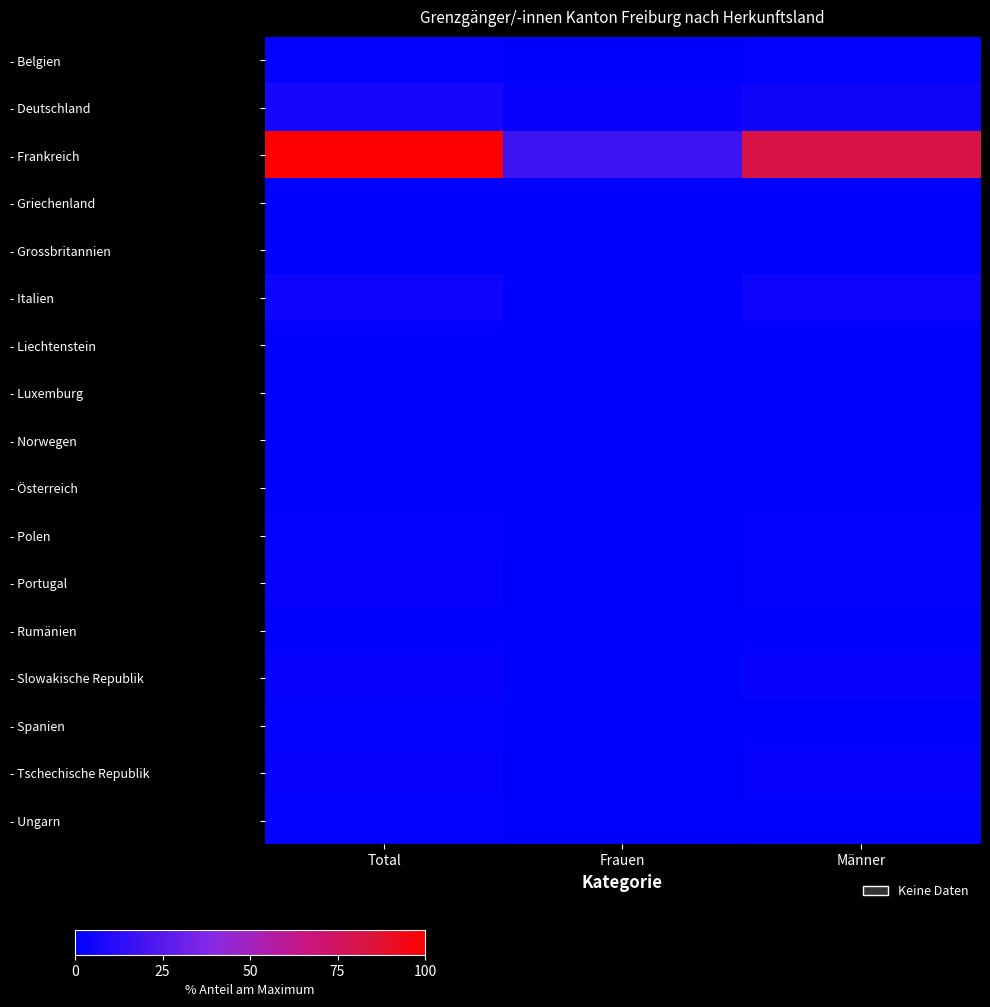

Reading left to right, transcribe all the data shown in this chart.

- Belgien: Total=0.9	Frauen=0.1	Männer=0.8
- Deutschland: Total=6.6	Frauen=1.7	Männer=4.9
- Frankreich: Total=100.0	Frauen=18.1	Männer=81.9
- Griechenland: Total=0.1	Frauen=0.0	Männer=0.1
- Grossbritannien: Total=0.1	Frauen=0.0	Männer=0.1
- Italien: Total=4.5	Frauen=0.6	Männer=4.0
- Liechtenstein: Total=0.2	Frauen=0.0	Männer=0.2
- Luxemburg: Total=0.1	Frauen=0.1	Männer=0.0
- Norwegen: Total=0.1	Frauen=0.0	Männer=0.1
- Österreich: Total=0.2	Frauen=0.1	Männer=0.1
- Polen: Total=0.8	Frauen=0.0	Männer=0.8
- Portugal: Total=1.8	Frauen=0.5	Männer=1.3
- Rumänien: Total=0.5	Frauen=0.0	Männer=0.5
- Slowakische Republik: Total=2.5	Frauen=0.0	Männer=2.5
- Spanien: Total=0.8	Frauen=0.2	Männer=0.6
- Tschechische Republik: Total=1.8	Frauen=0.1	Männer=1.7
- Ungarn: Total=0.8	Frauen=0.1	Männer=0.7